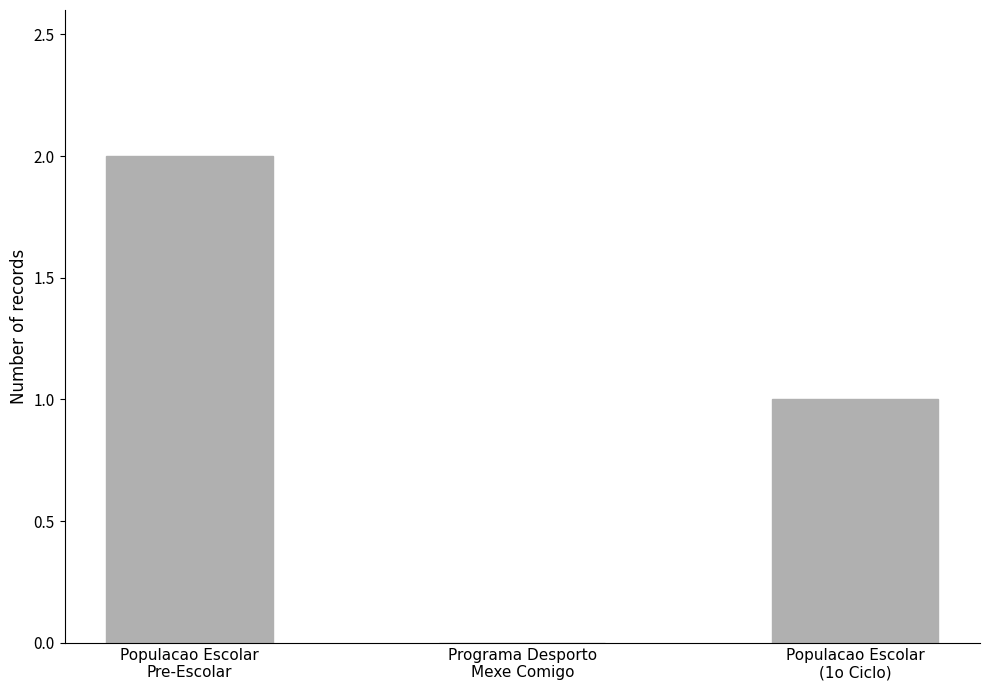

What is the sum of all values?

3